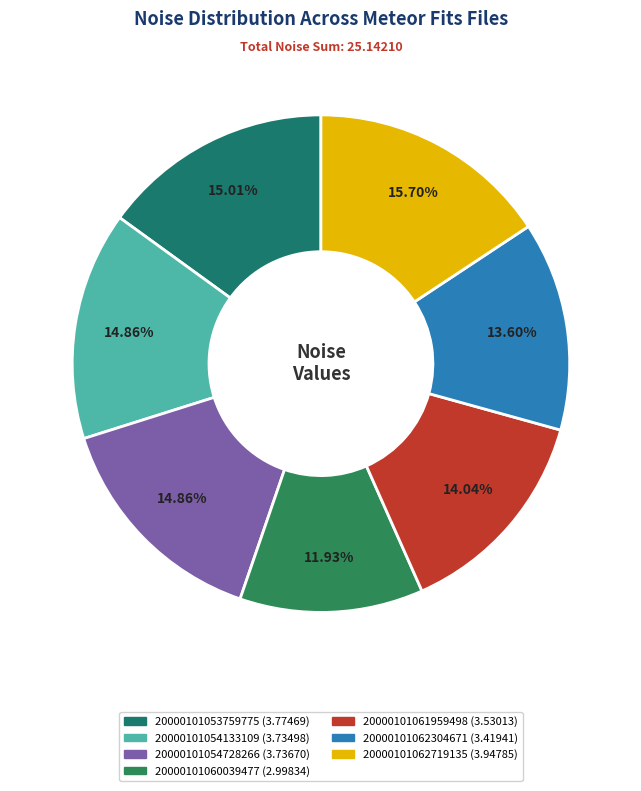

To the nearest percent, what is the difference between the 20000101062304671 and 20000101054728266 slice percentages?

1%